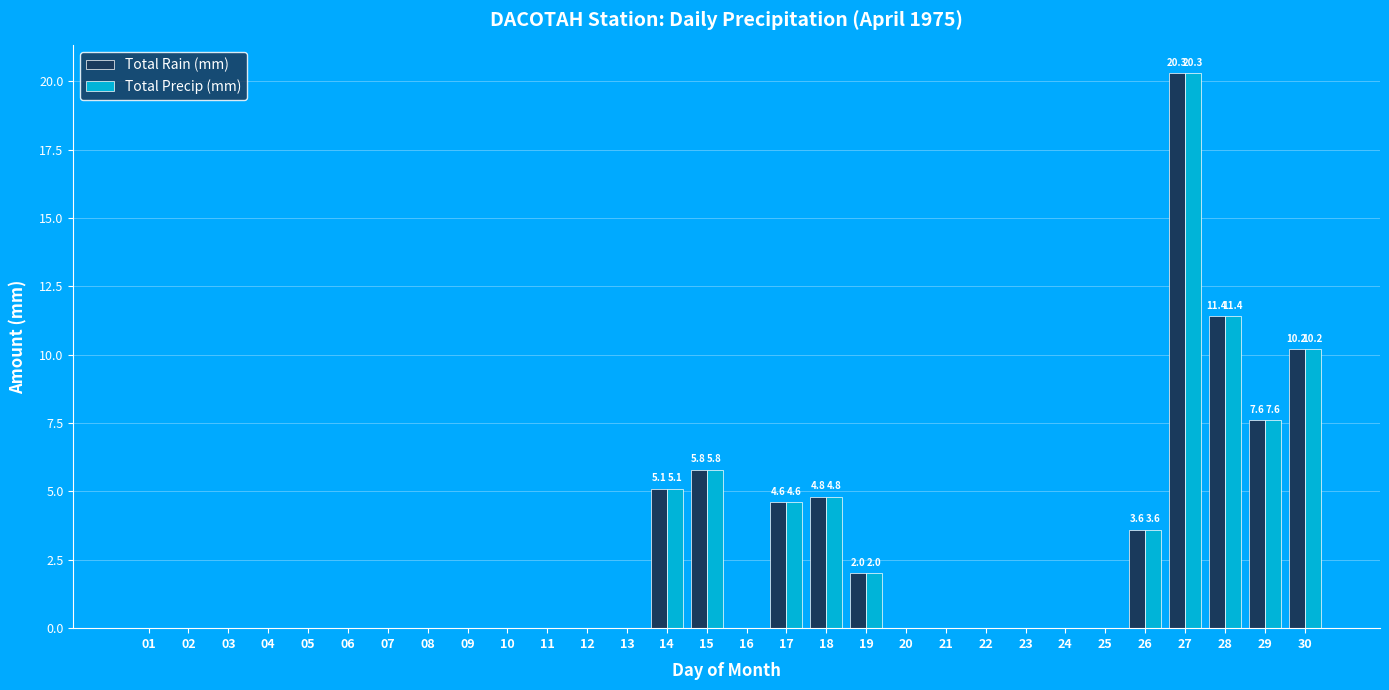

What is the maximum value for Total Precip (mm)?

20.3